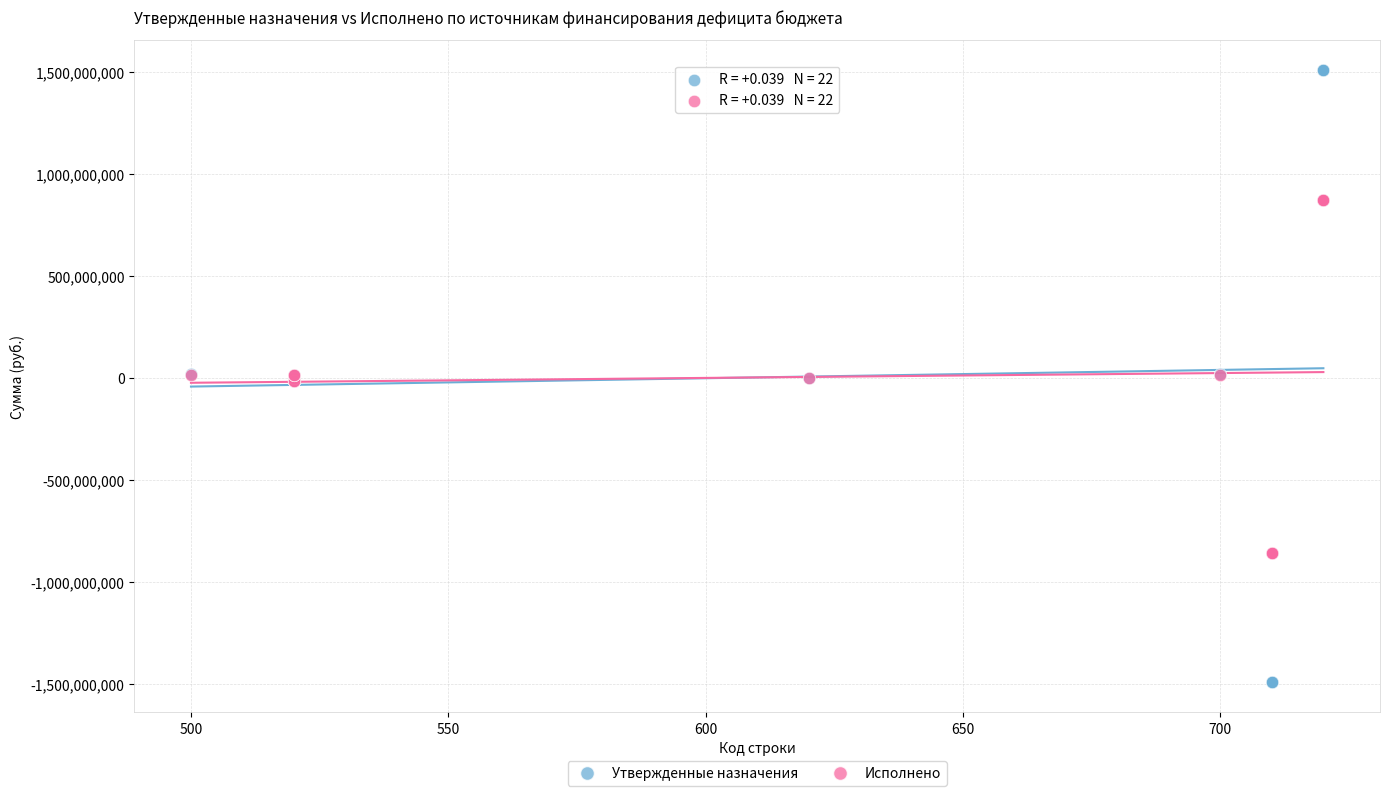

Which series contains the lowest Y value?

Утвержденные назначения